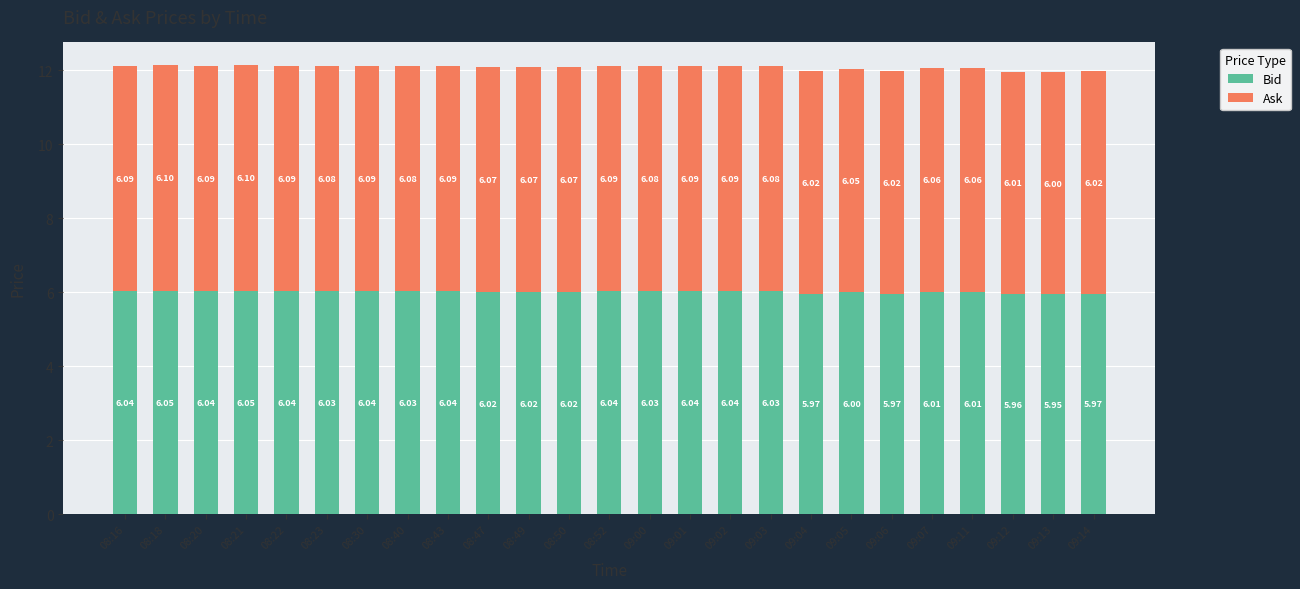

What are all the series names shown in the legend?

Bid, Ask